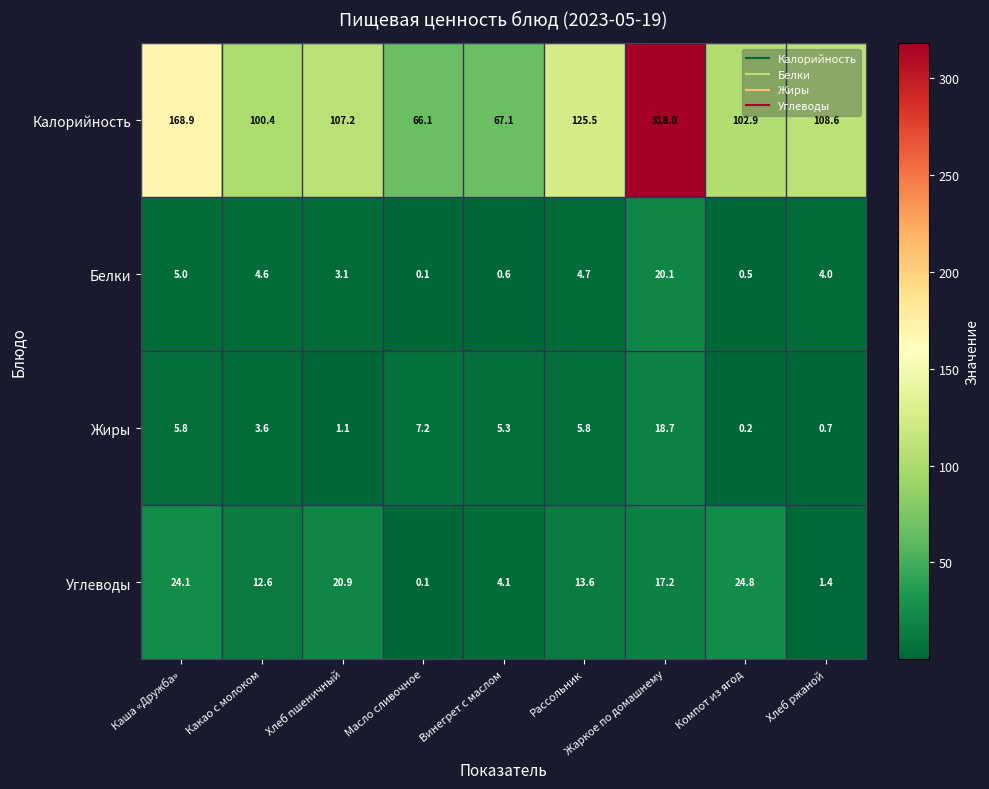

Which series has the largest range (max minus min)?

Калорийность